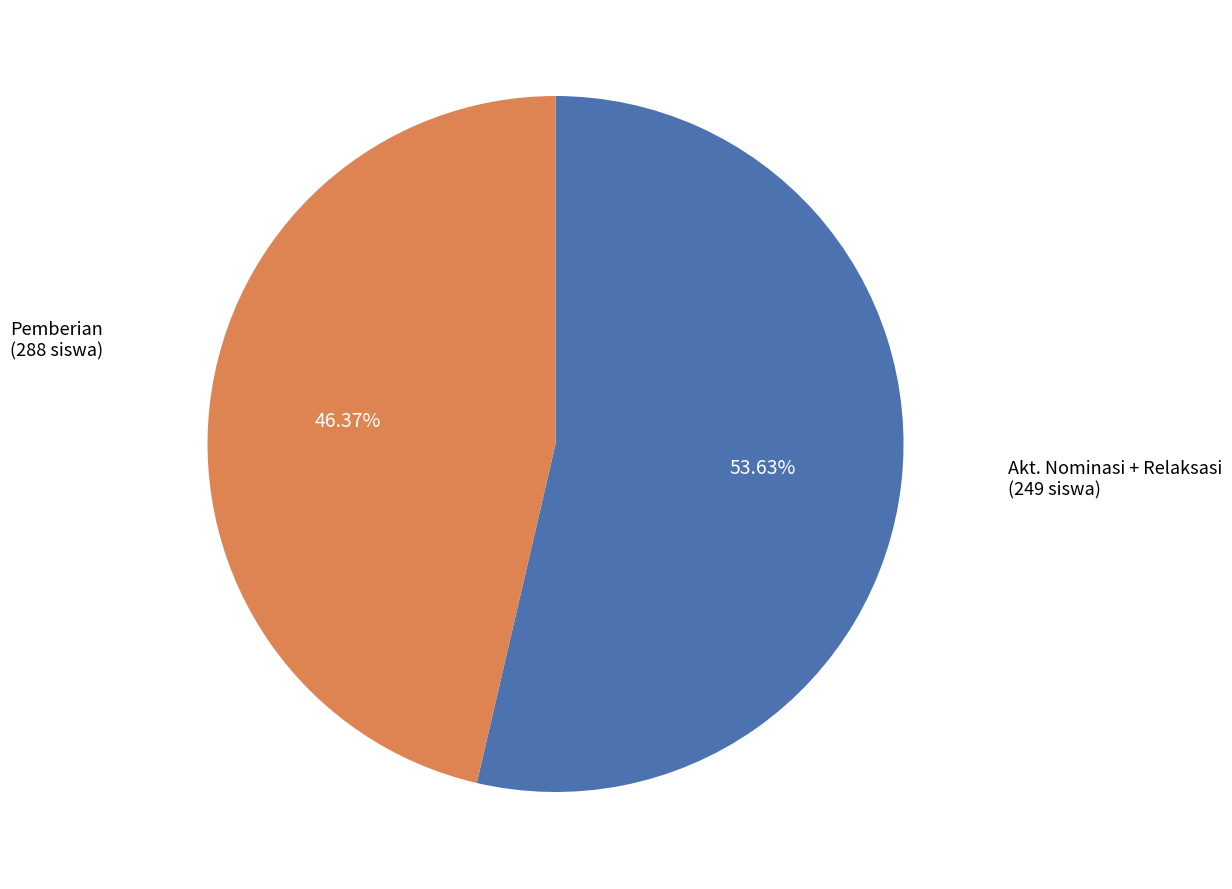

Is there a majority slice in this chart?

Yes